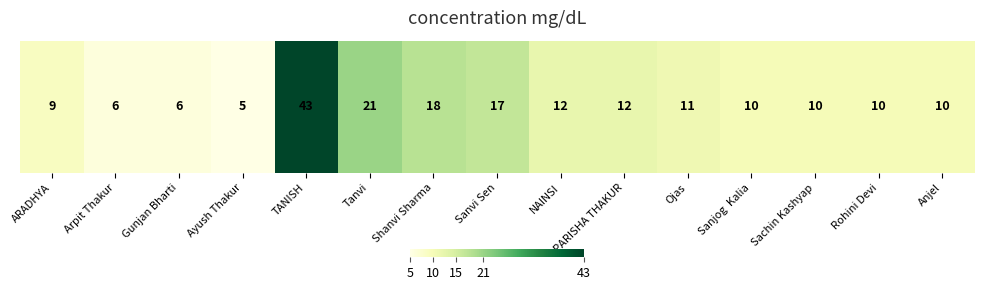

Rank the categories by value from highest to lowest.

TANISH, Tanvi, Shanvi Sharma, Sanvi Sen, NAINSI, PARISHA THAKUR, Ojas, Sanjog  Kalia, Sachin Kashyap, Rohini Devi, Anjel, ARADHYA, Arpit Thakur, Gunjan Bharti, Ayush Thakur